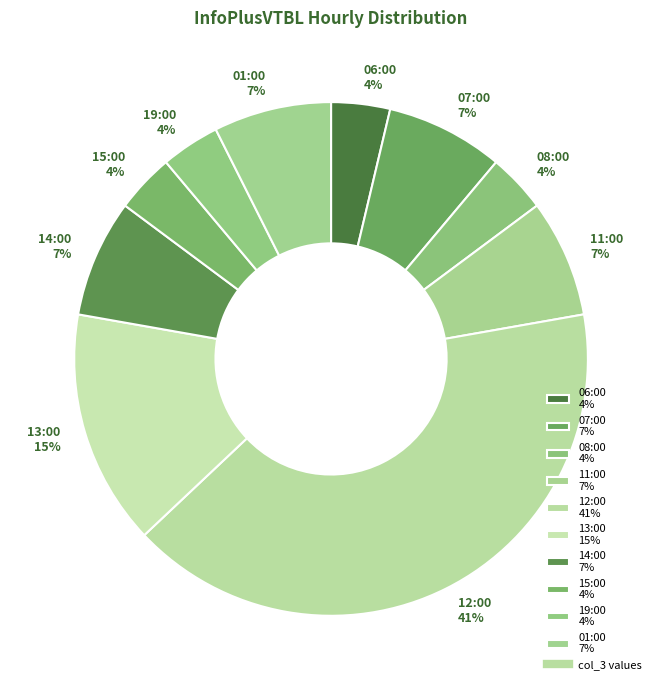

Which category has the biggest portion of the pie?

12:00